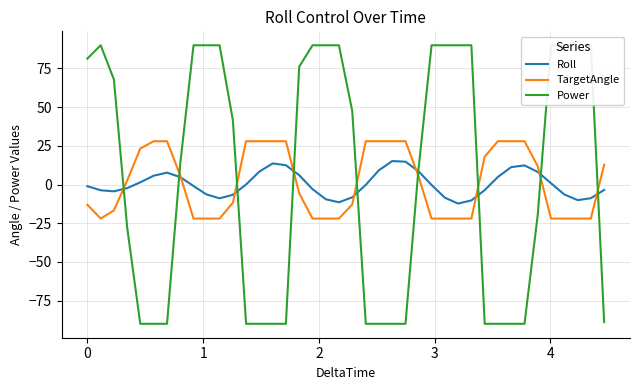

What is the difference between the second highest and second lowest values in the Roll series?

26.2